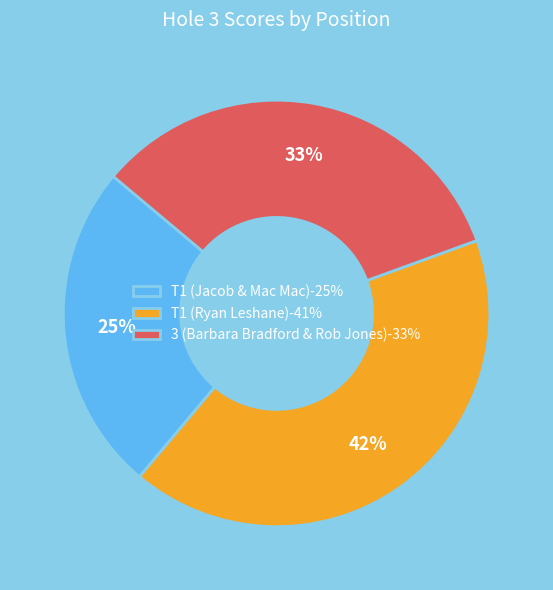

How many slices are in this pie chart?

3